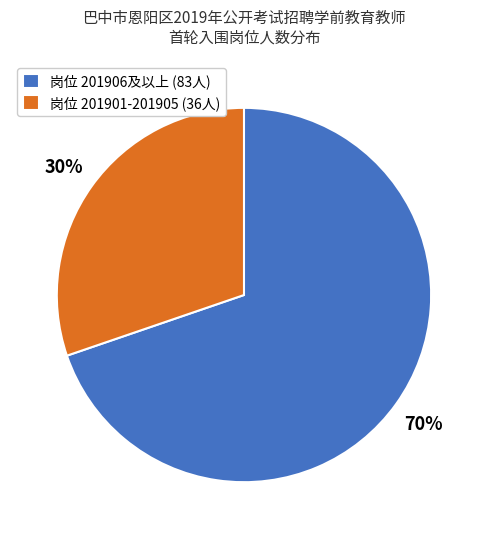

To the nearest percent, what is the average slice percentage?

50%